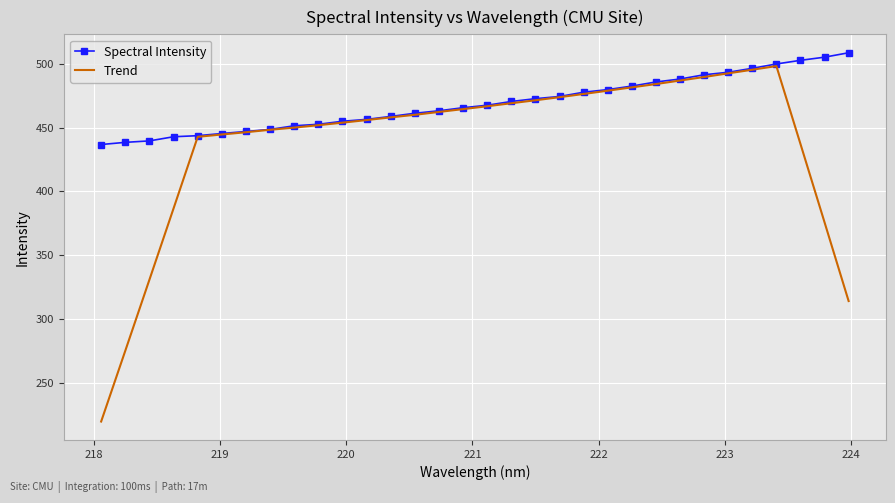

List the series in order of their overall mean, lowest first.

Trend, Spectral Intensity